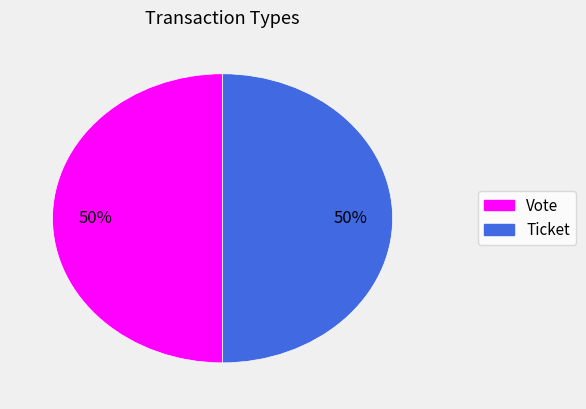

Approximately how many times larger is the value at Ticket compared to Vote?

1.0